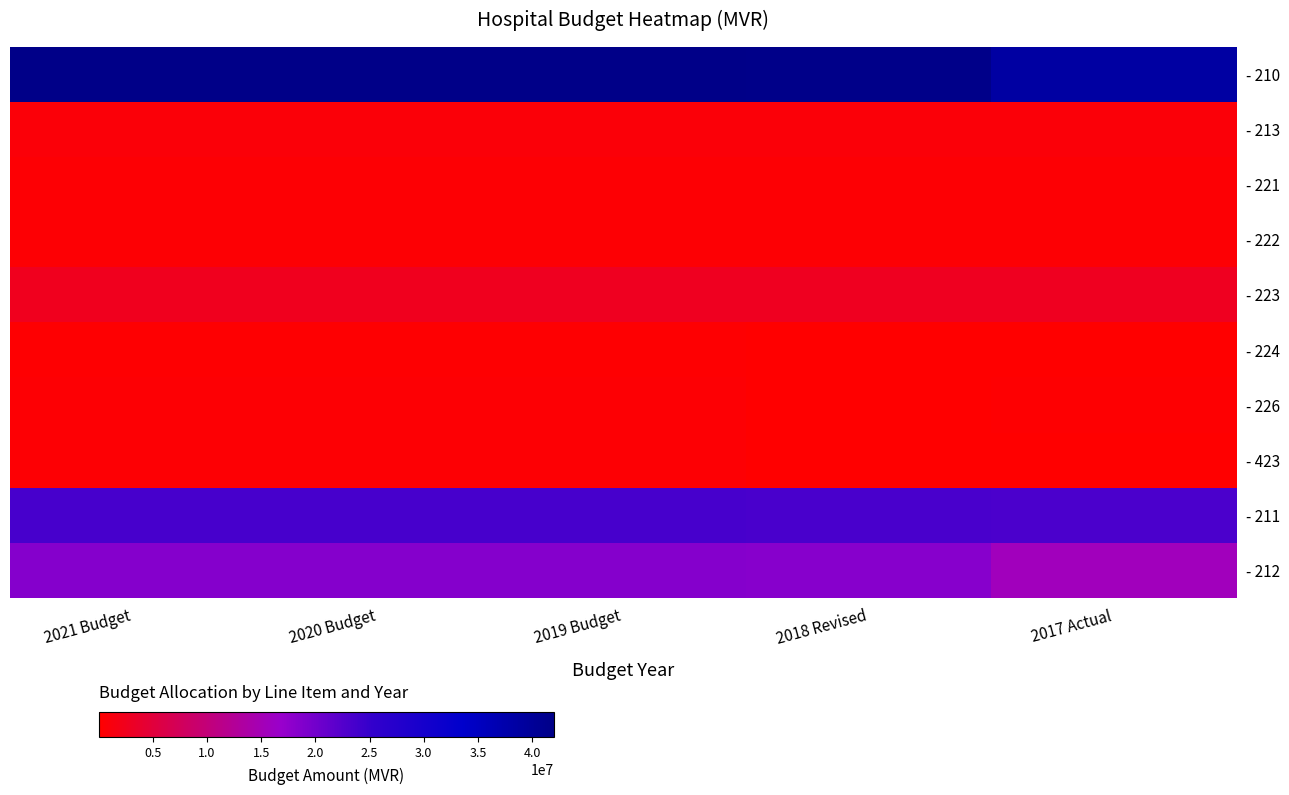

What is the sum of the - 226 values at 2018 Revised and 2017 Actual?

419623